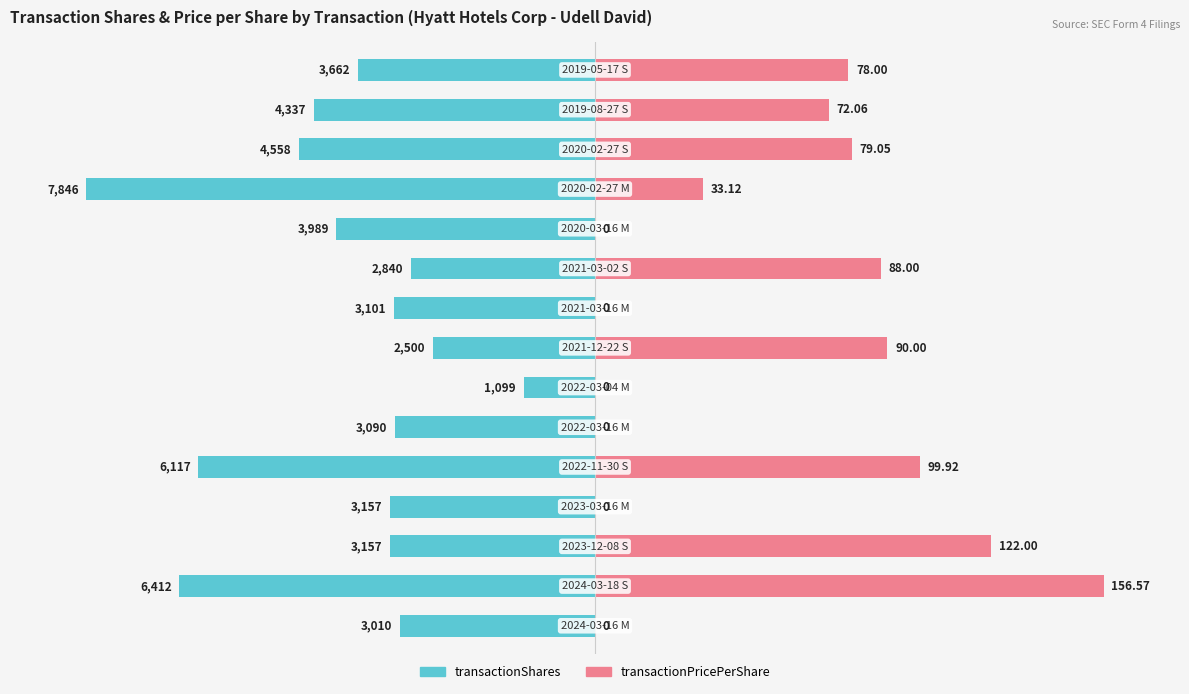

Is the value of transactionPricePerShare at 14 greater than the value of transactionShares at 8?

Yes